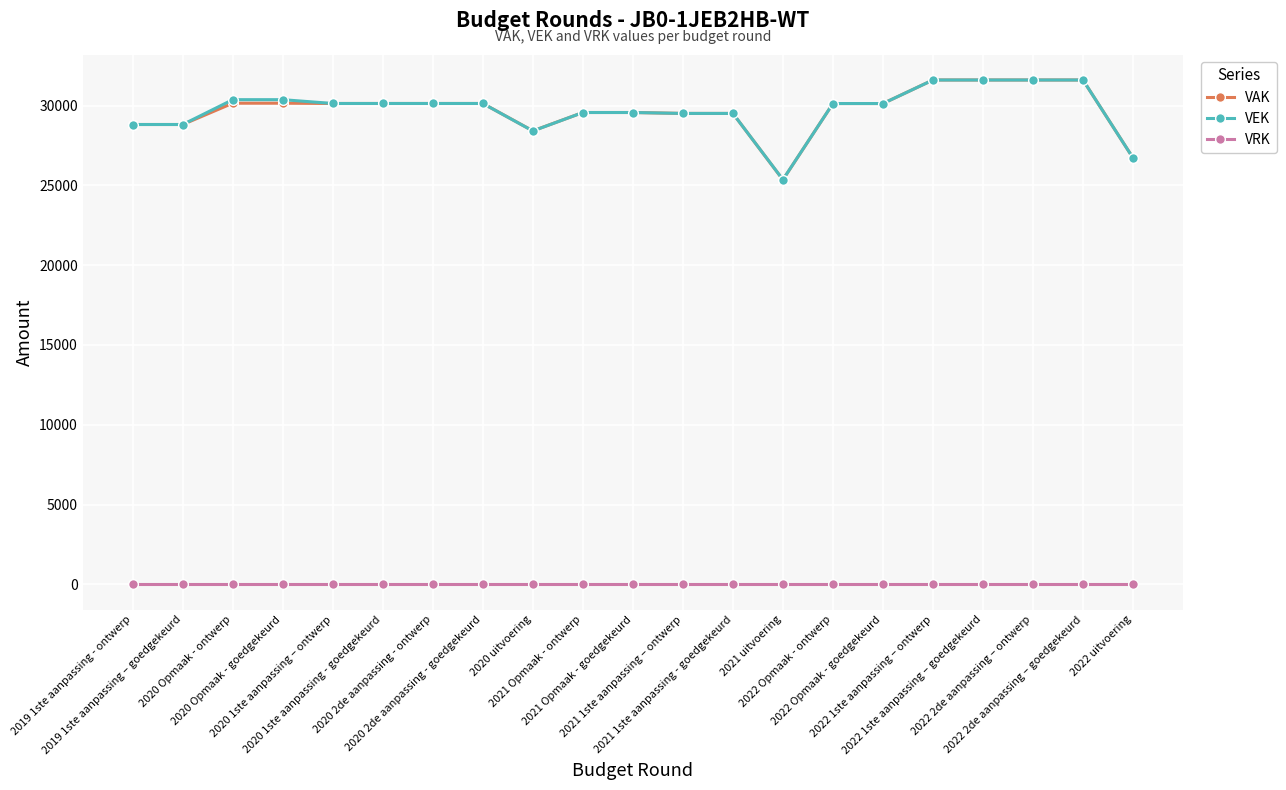

What is the maximum value shown in the chart?

31602